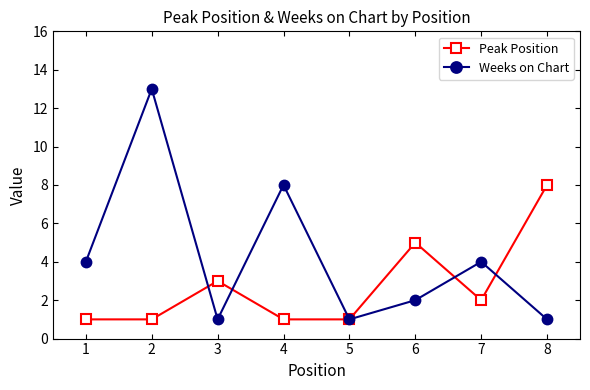

Which series ends up on top after the final intersection of Peak Position and Weeks on Chart?

Peak Position